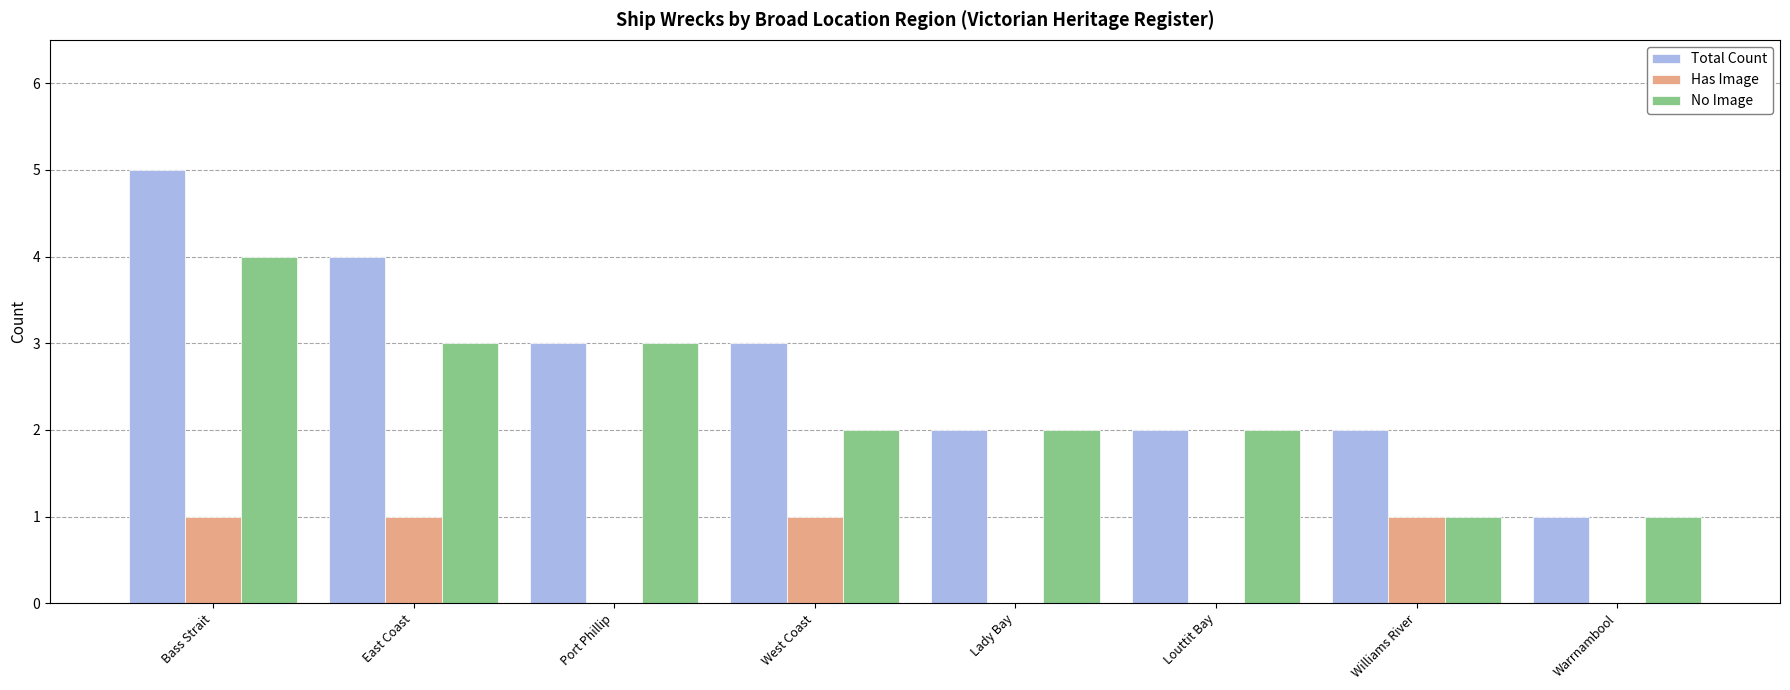

Which series has the largest range (max minus min)?

Total Count